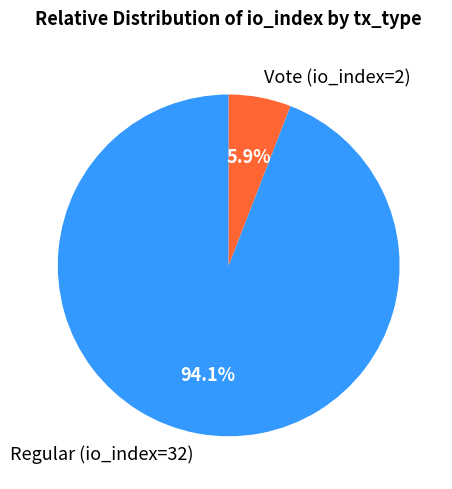

Which slice is the smallest?

Vote (io_index=2)